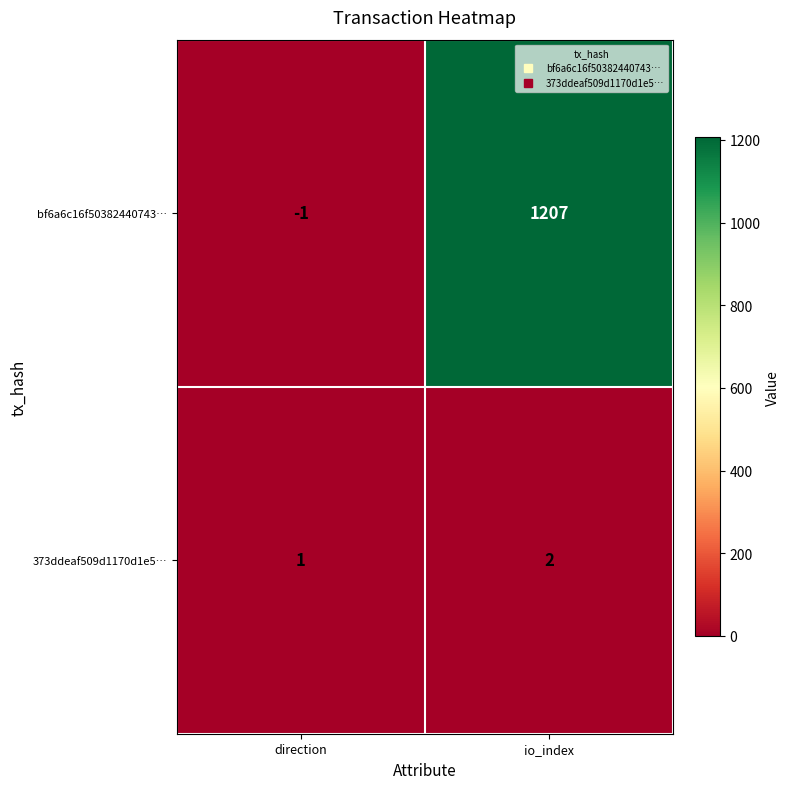

Which series has the largest total across all categories?

bf6a6c16f50382440743…